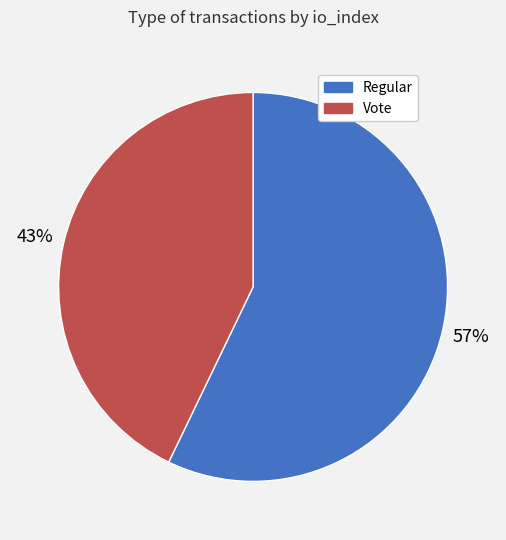

How many slices are in this pie chart?

2